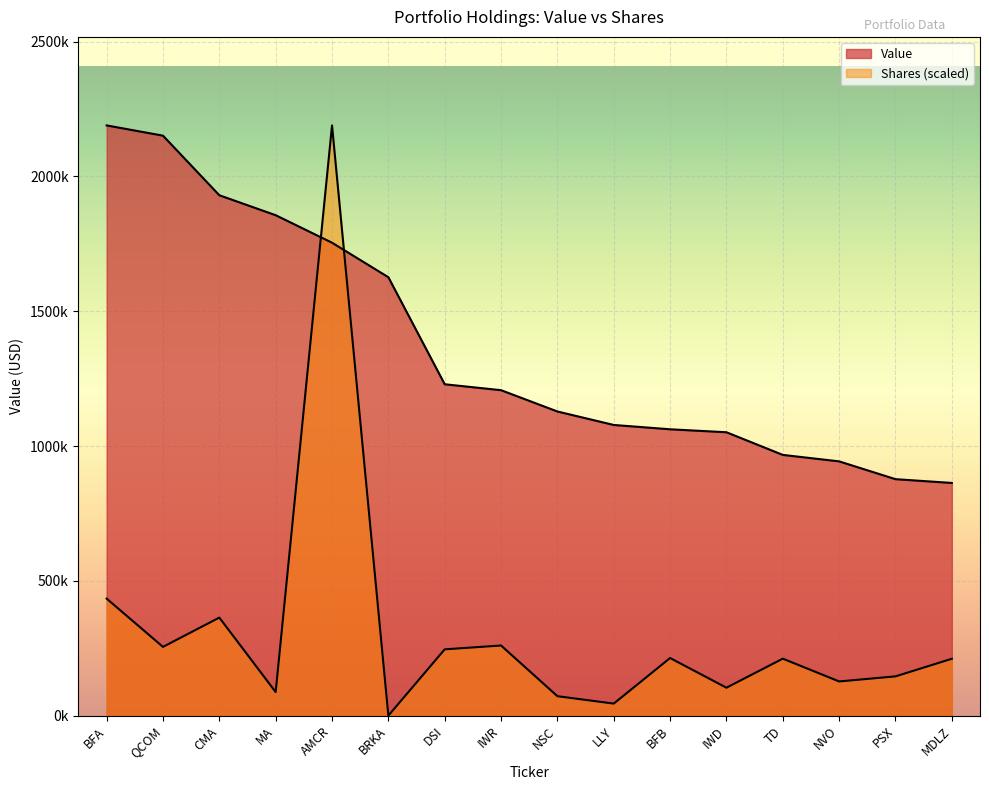

What position from the right is TD?

4